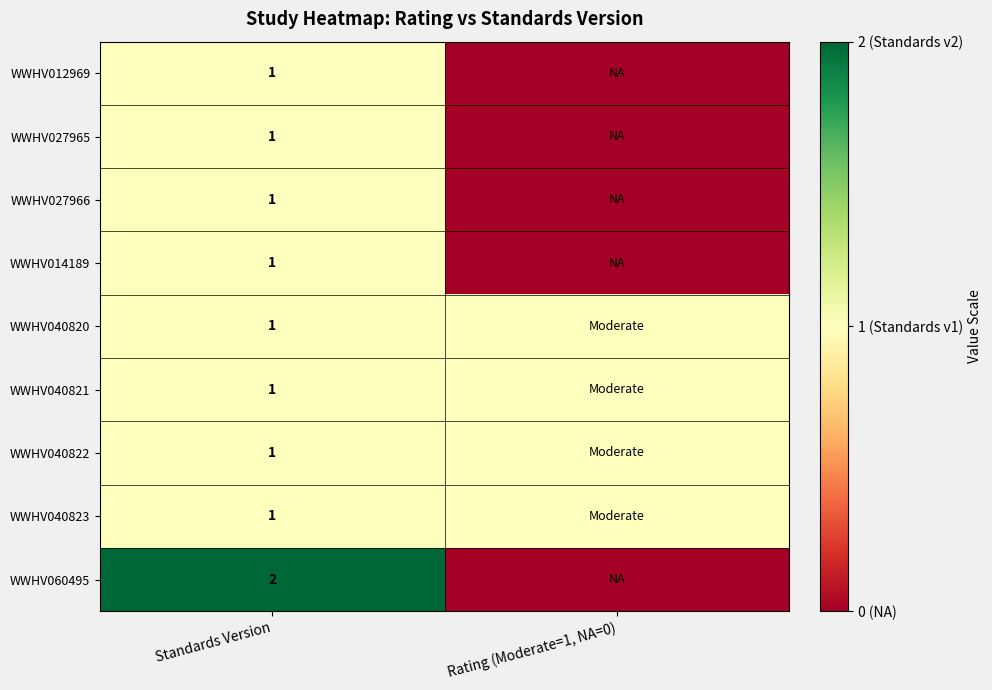

At how many categories does at least one series exceed 1?

1